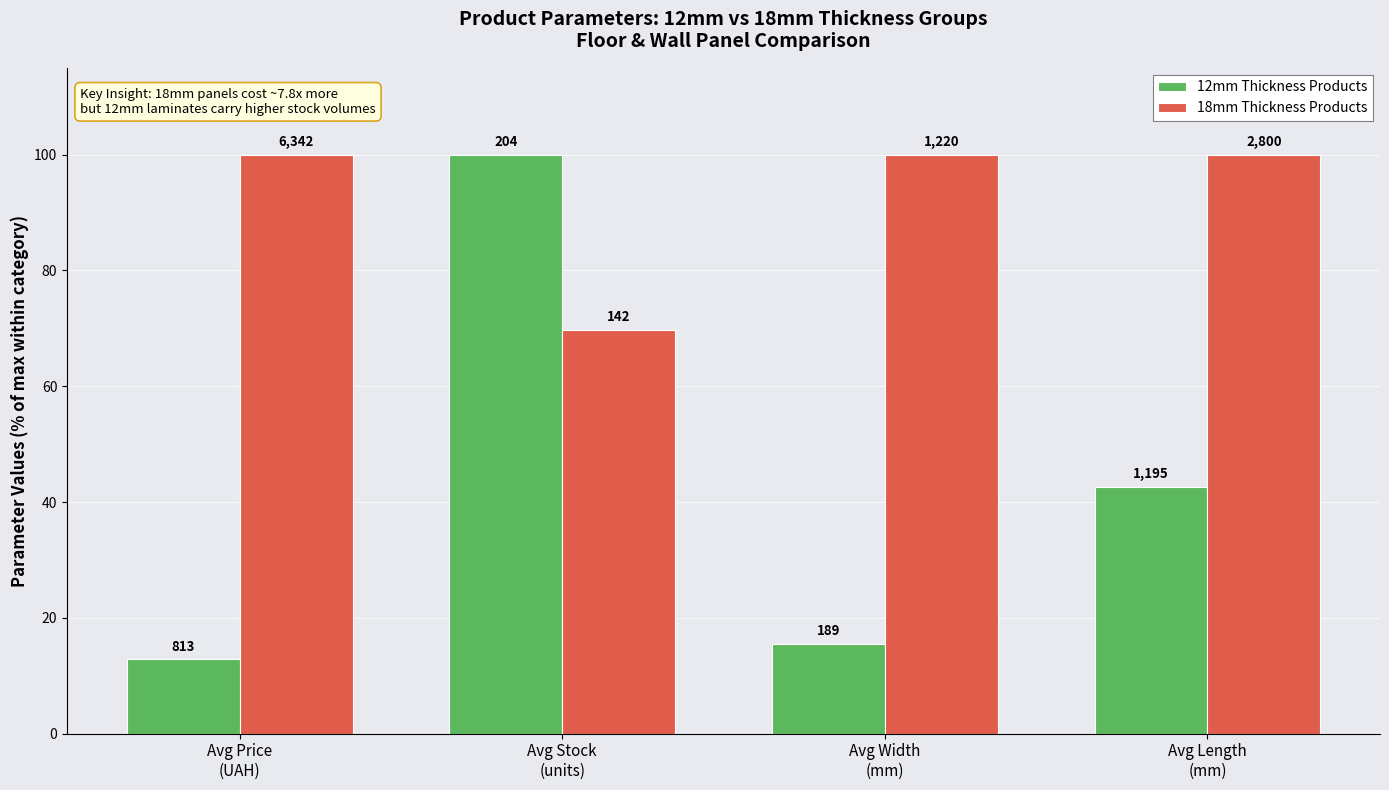

What is the difference between the 12mm Thickness Products values at Avg Price
(UAH) and Avg Length
(mm)?

29.9